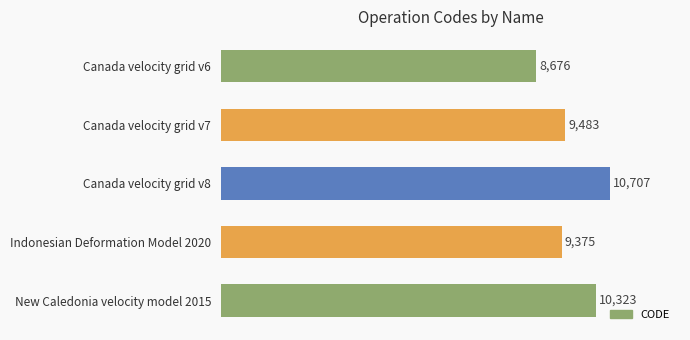

Rank the categories by value from lowest to highest.

Canada velocity grid v6, Indonesian Deformation Model 2020, Canada velocity grid v7, New Caledonia velocity model 2015, Canada velocity grid v8